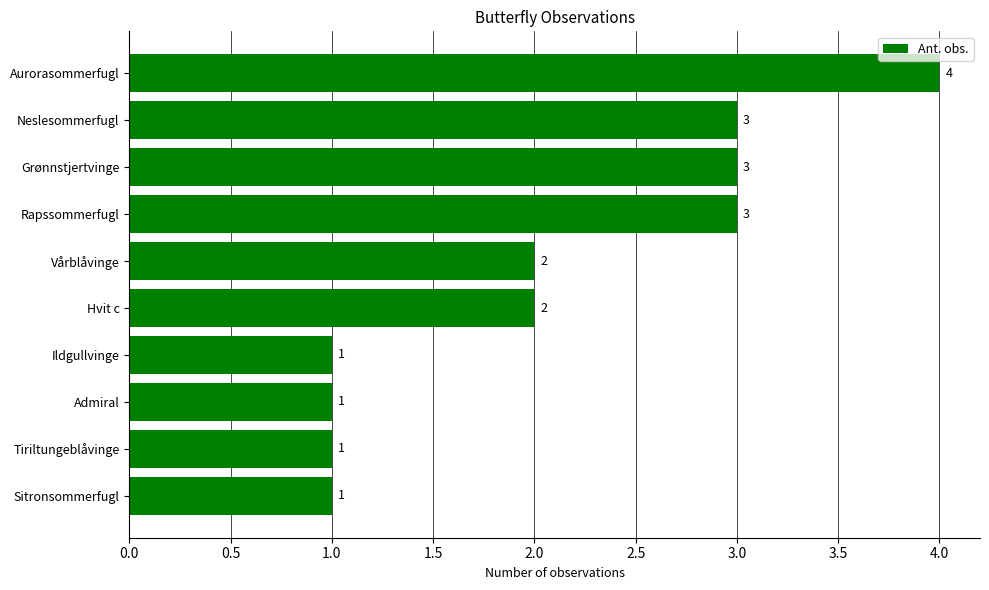

The chart shows a value of 4 at Aurorasommerfugl. True or false?

True